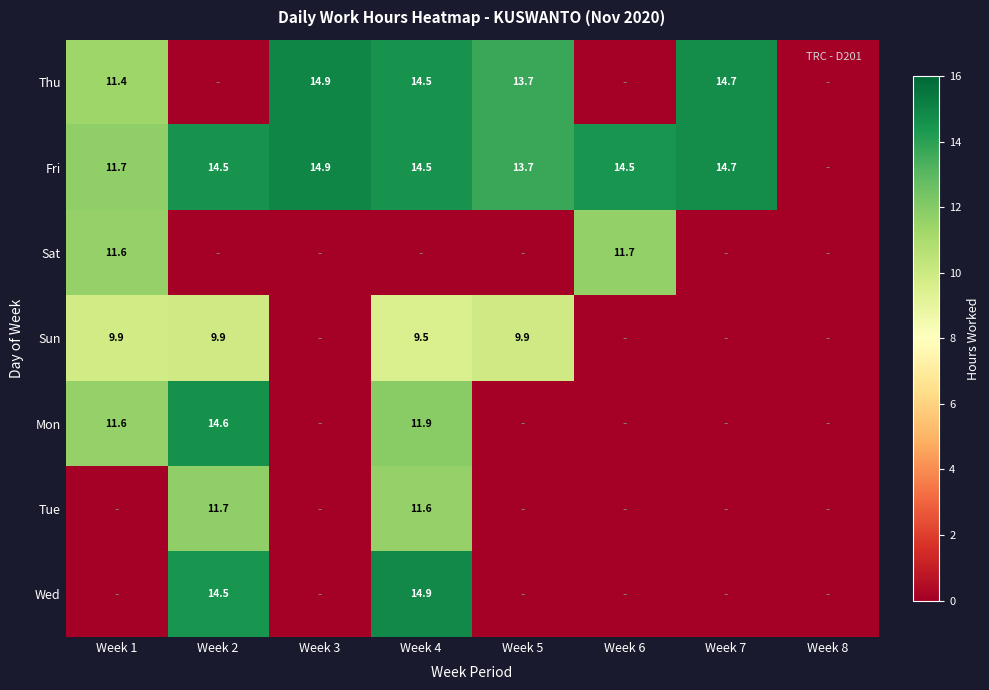

True or false: Fri has a value of 14.5 at Week 4.

True